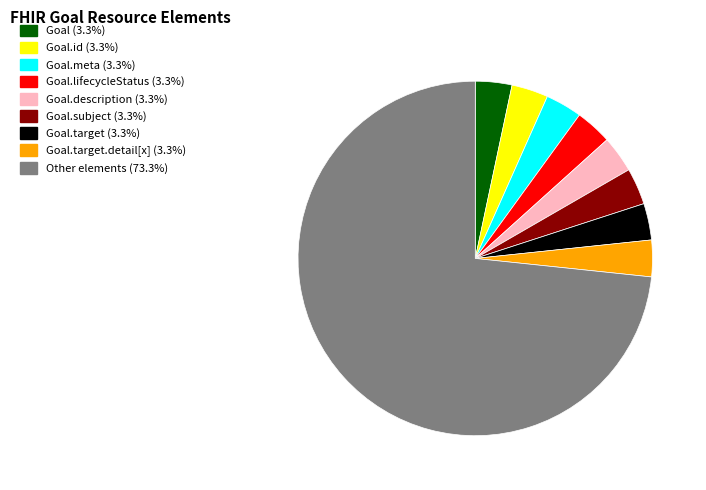

Does any single category account for the majority?

Yes